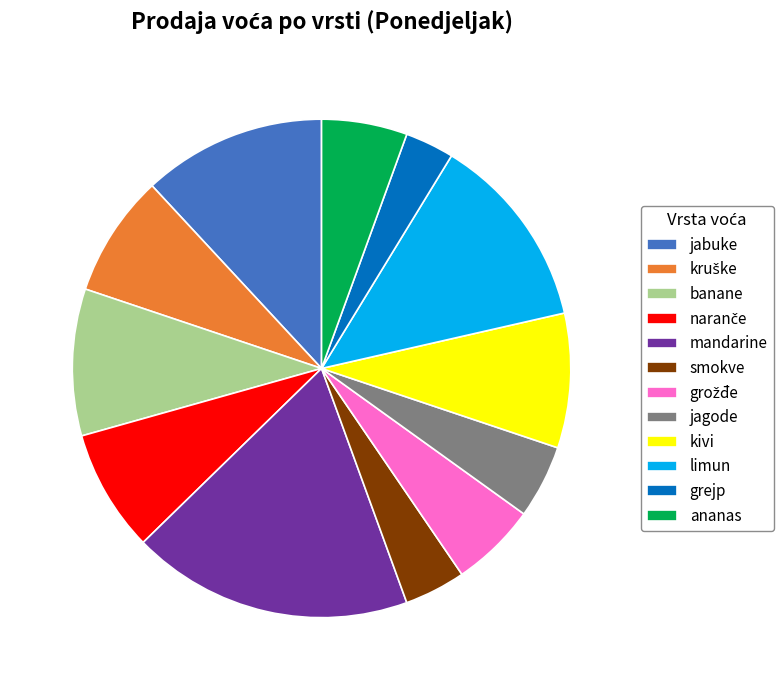

Is the sum of banane and jabuke greater than half?

No